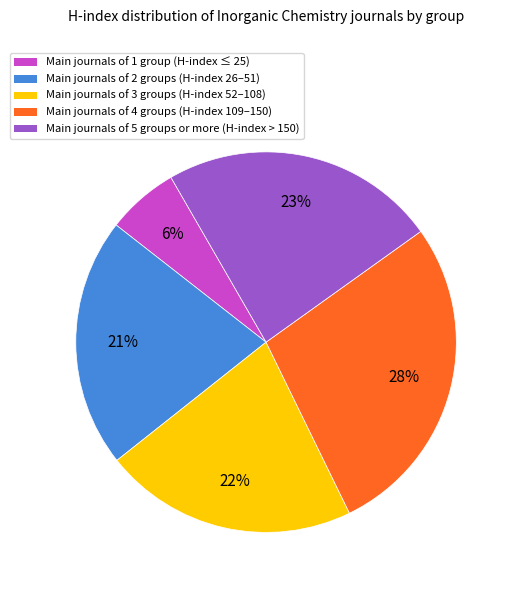

To the nearest percent, what is the difference between the largest and smallest slice percentages?

22%